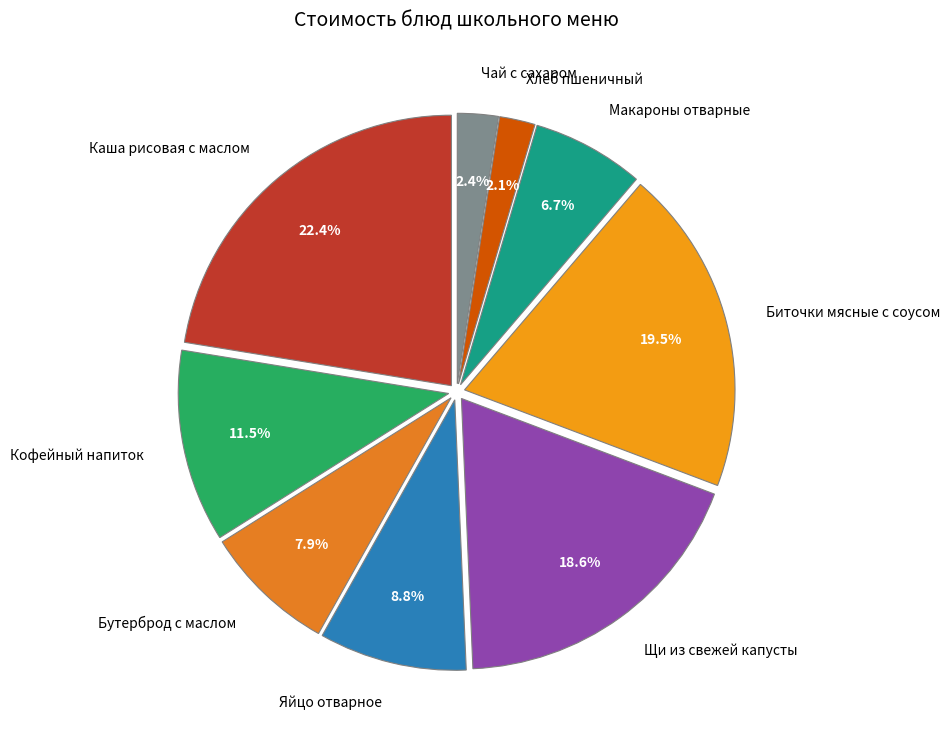

Count the number of slices in the pie.

9